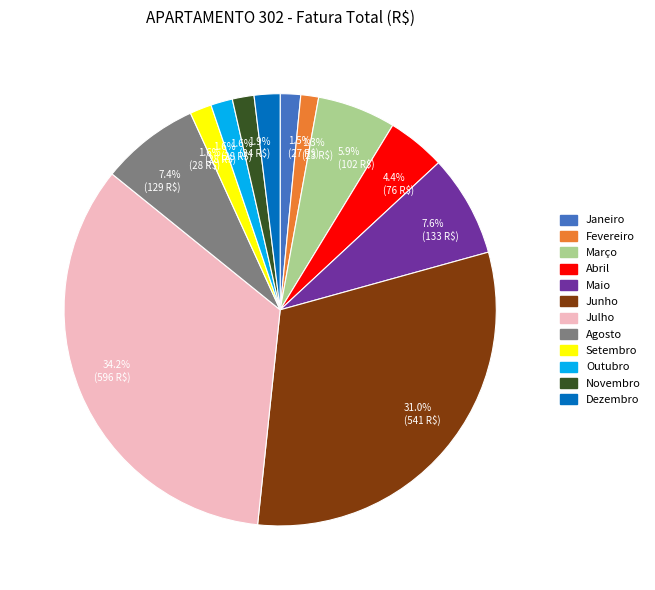

How many slices are in this pie chart?

12